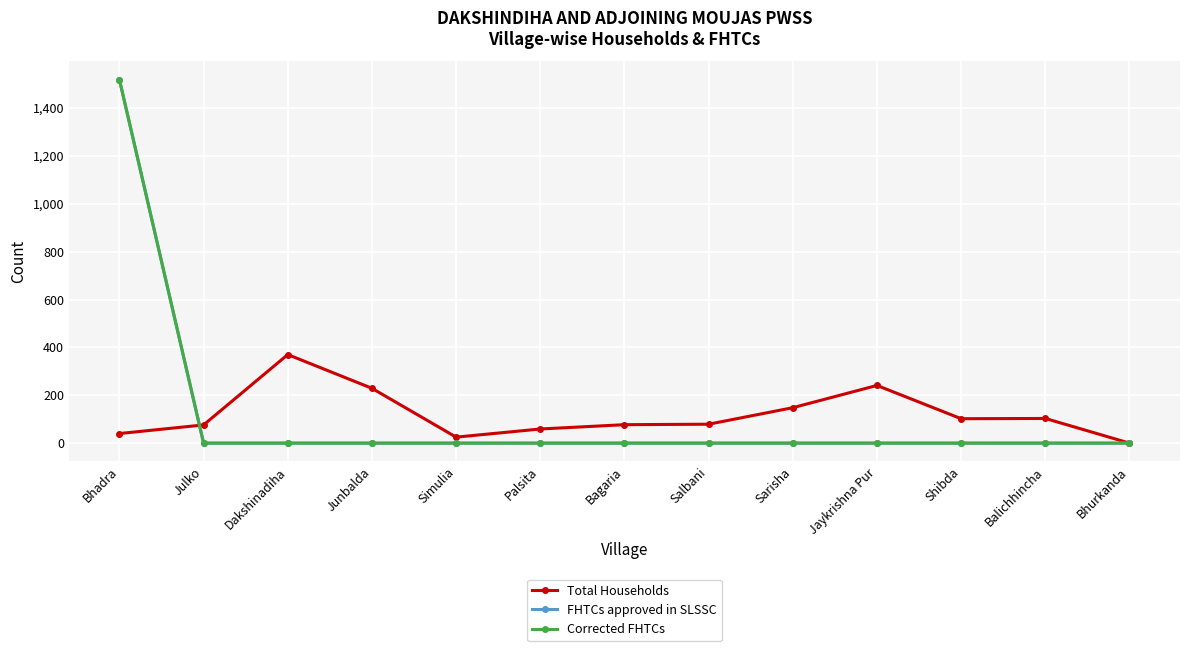

Is this an area chart (filled region under the line)?

No